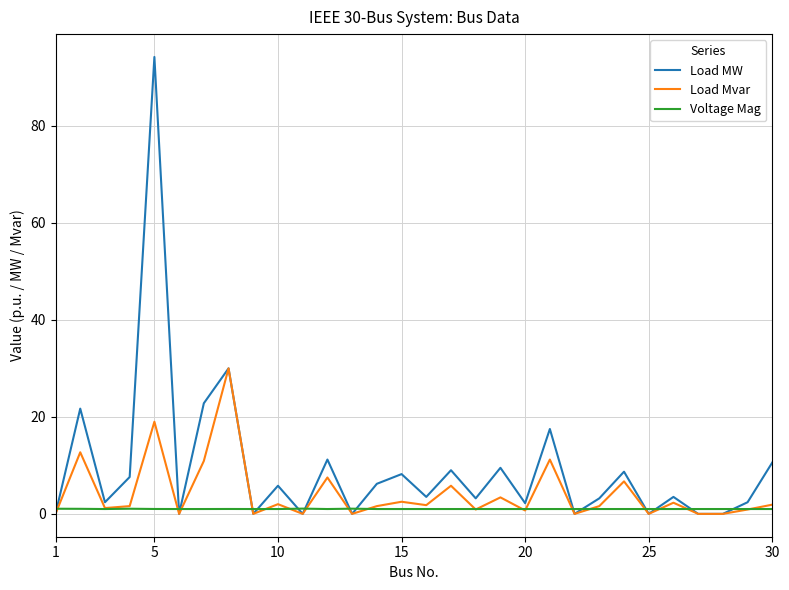

Which series has the largest range (max minus min)?

Load MW